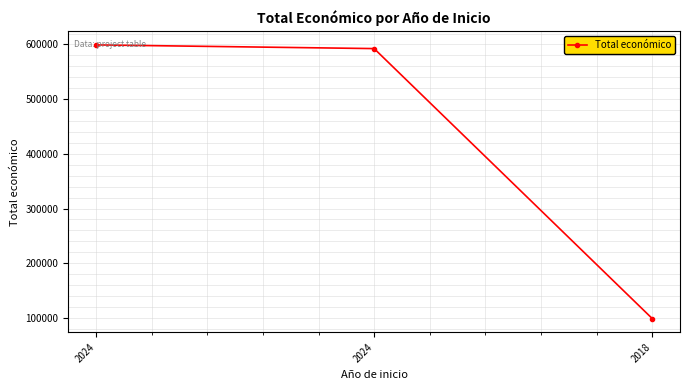

How many lines are shown in the chart?

1